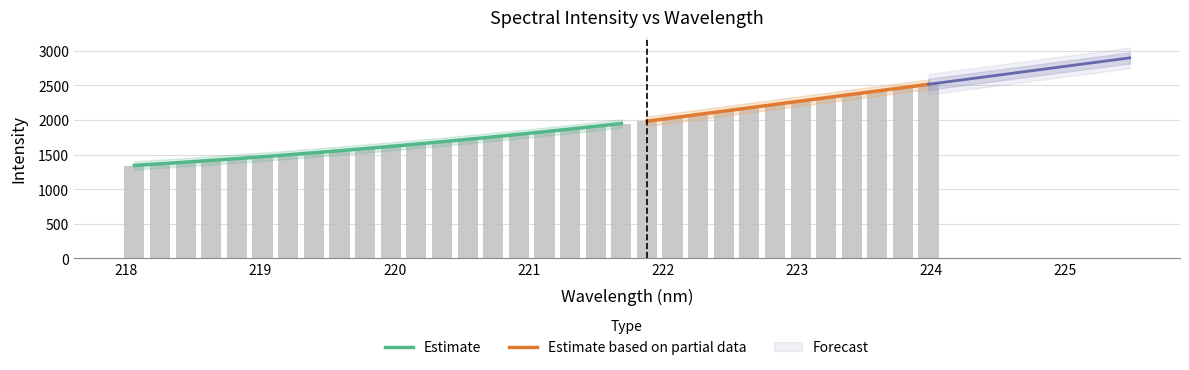

What is the maximum value shown in the chart?

2526.2